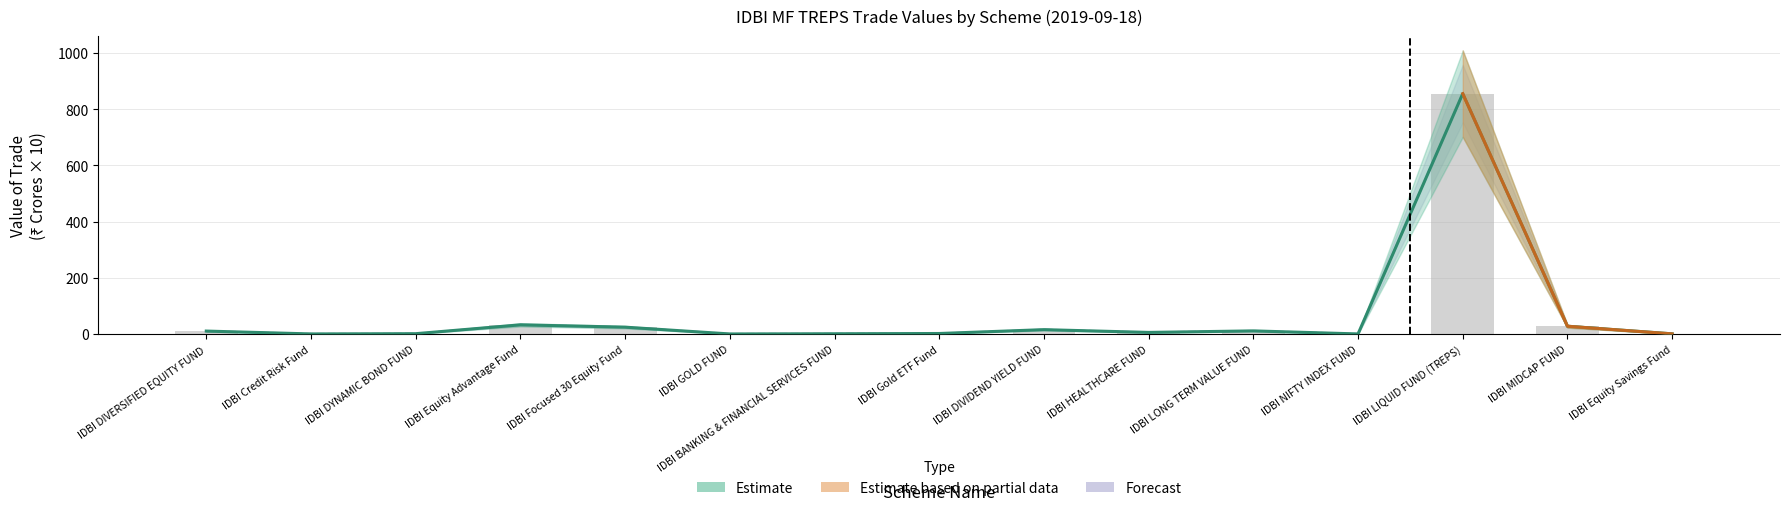

Reading left to right, list all the values displayed in this chart.

Value of Trade (Cr): IDBI DIVERSIFIED EQUITY FUND=10.7	IDBI Credit Risk Fund=0.6	IDBI DYNAMIC BOND FUND=1.4	IDBI Equity Advantage Fund=32.9	IDBI Focused 30 Equity Fund=24.7	IDBI GOLD FUND=0.5	IDBI BANKING & FINANCIAL SERVICES FUND=1.2	IDBI Gold ETF Fund=2.1	IDBI DIVIDEND YIELD FUND=15.8	IDBI HEALTHCARE FUND=6.0	IDBI LONG TERM VALUE FUND=11.4	IDBI NIFTY INDEX FUND=0.6	IDBI LIQUID FUND (TREPS)=855.1	IDBI MIDCAP FUND=27.9	IDBI Equity Savings Fund=0.9
Quantity Traded: IDBI DIVERSIFIED EQUITY FUND=10.7	IDBI Credit Risk Fund=0.6	IDBI DYNAMIC BOND FUND=1.4	IDBI Equity Advantage Fund=32.9	IDBI Focused 30 Equity Fund=24.7	IDBI GOLD FUND=0.5	IDBI BANKING & FINANCIAL SERVICES FUND=1.2	IDBI Gold ETF Fund=2.1	IDBI DIVIDEND YIELD FUND=15.8	IDBI HEALTHCARE FUND=6.0	IDBI LONG TERM VALUE FUND=11.4	IDBI NIFTY INDEX FUND=0.6	IDBI LIQUID FUND (TREPS)=855.1	IDBI MIDCAP FUND=27.9	IDBI Equity Savings Fund=0.9